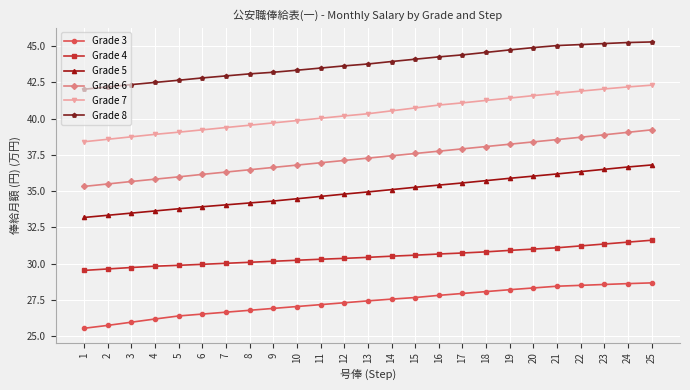

Rank the series at 16 from lowest to highest value.

Grade 3, Grade 4, Grade 5, Grade 6, Grade 7, Grade 8